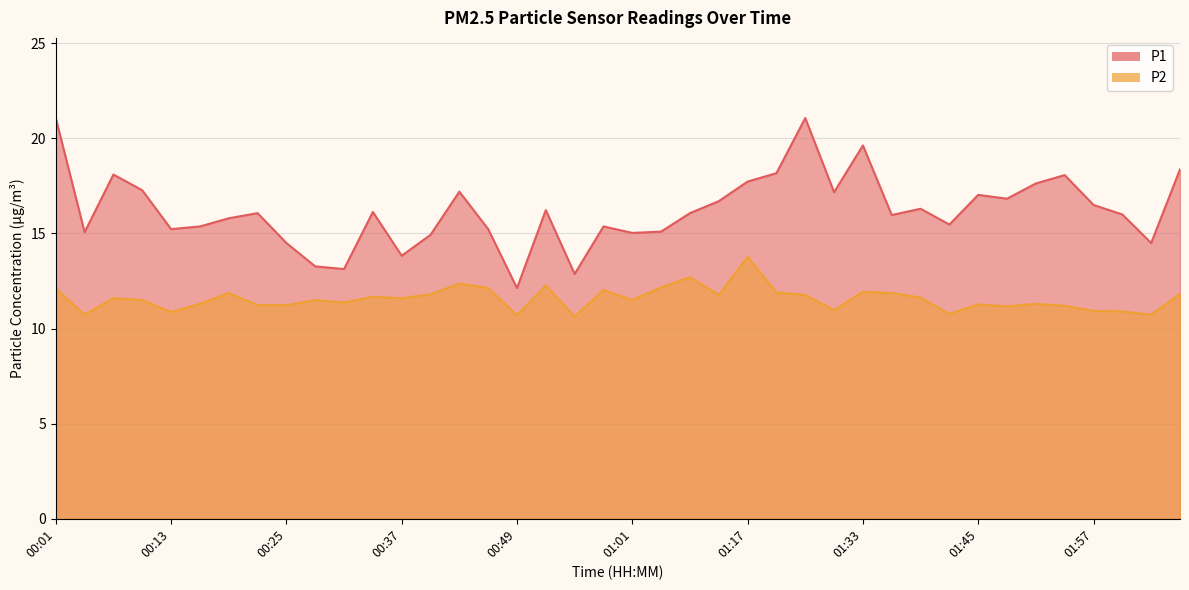

What is the label of the 37th point from the left?

01:57